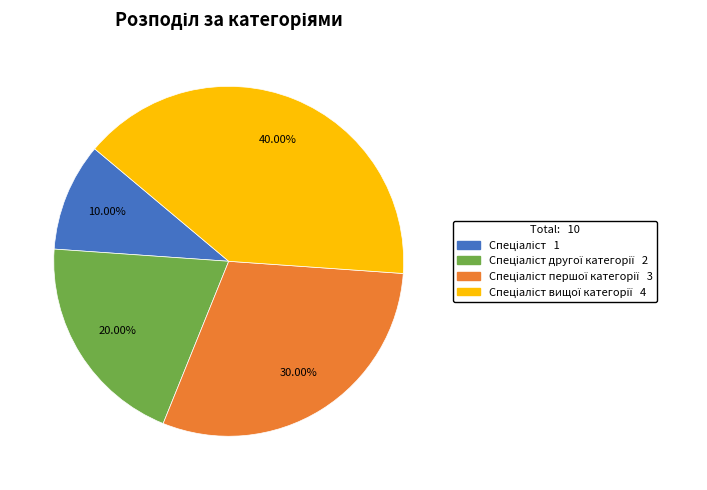

How many slices are in this pie chart?

4